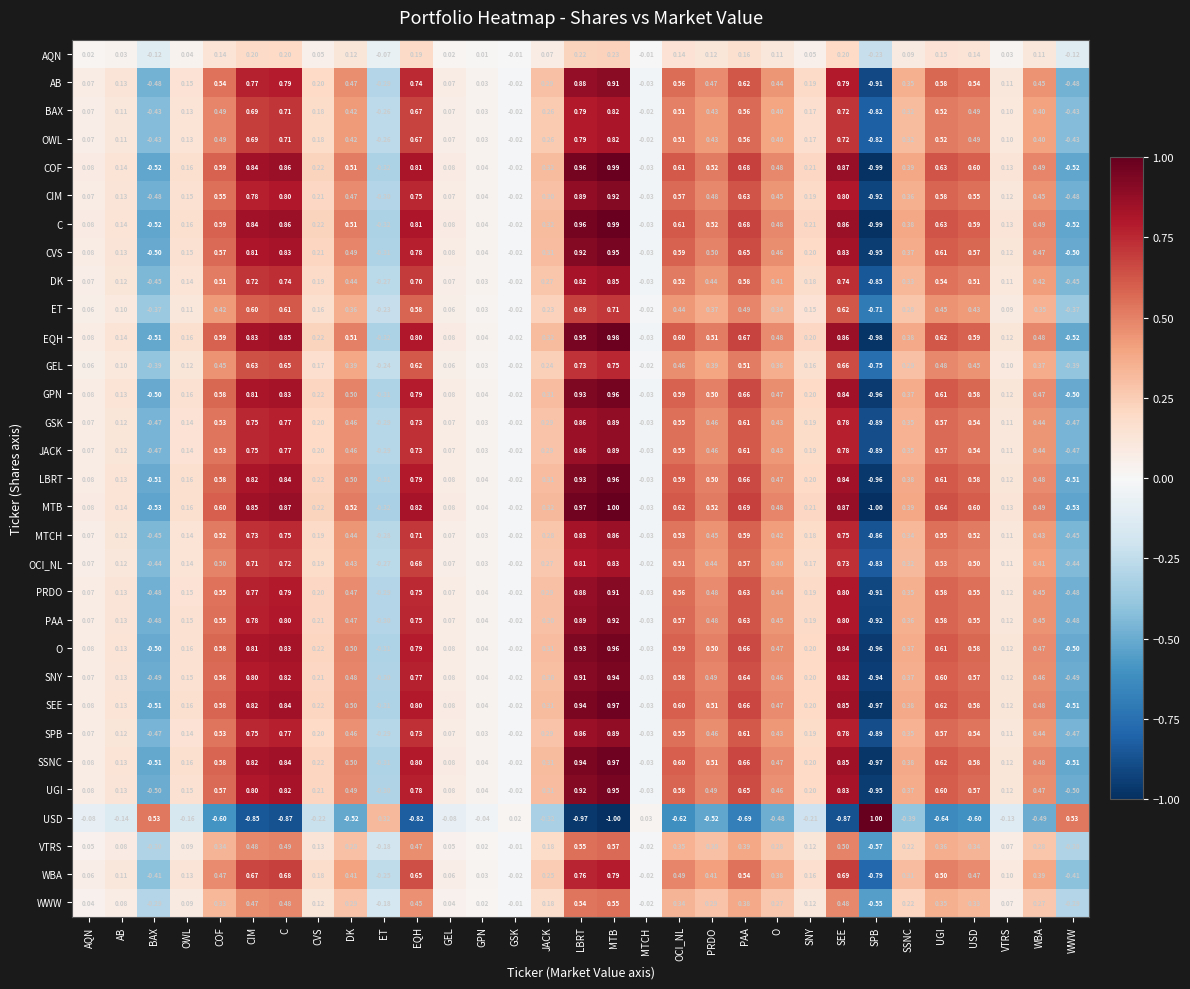

Is the value of CIM at MTB greater than the value of GEL at GPN?

Yes